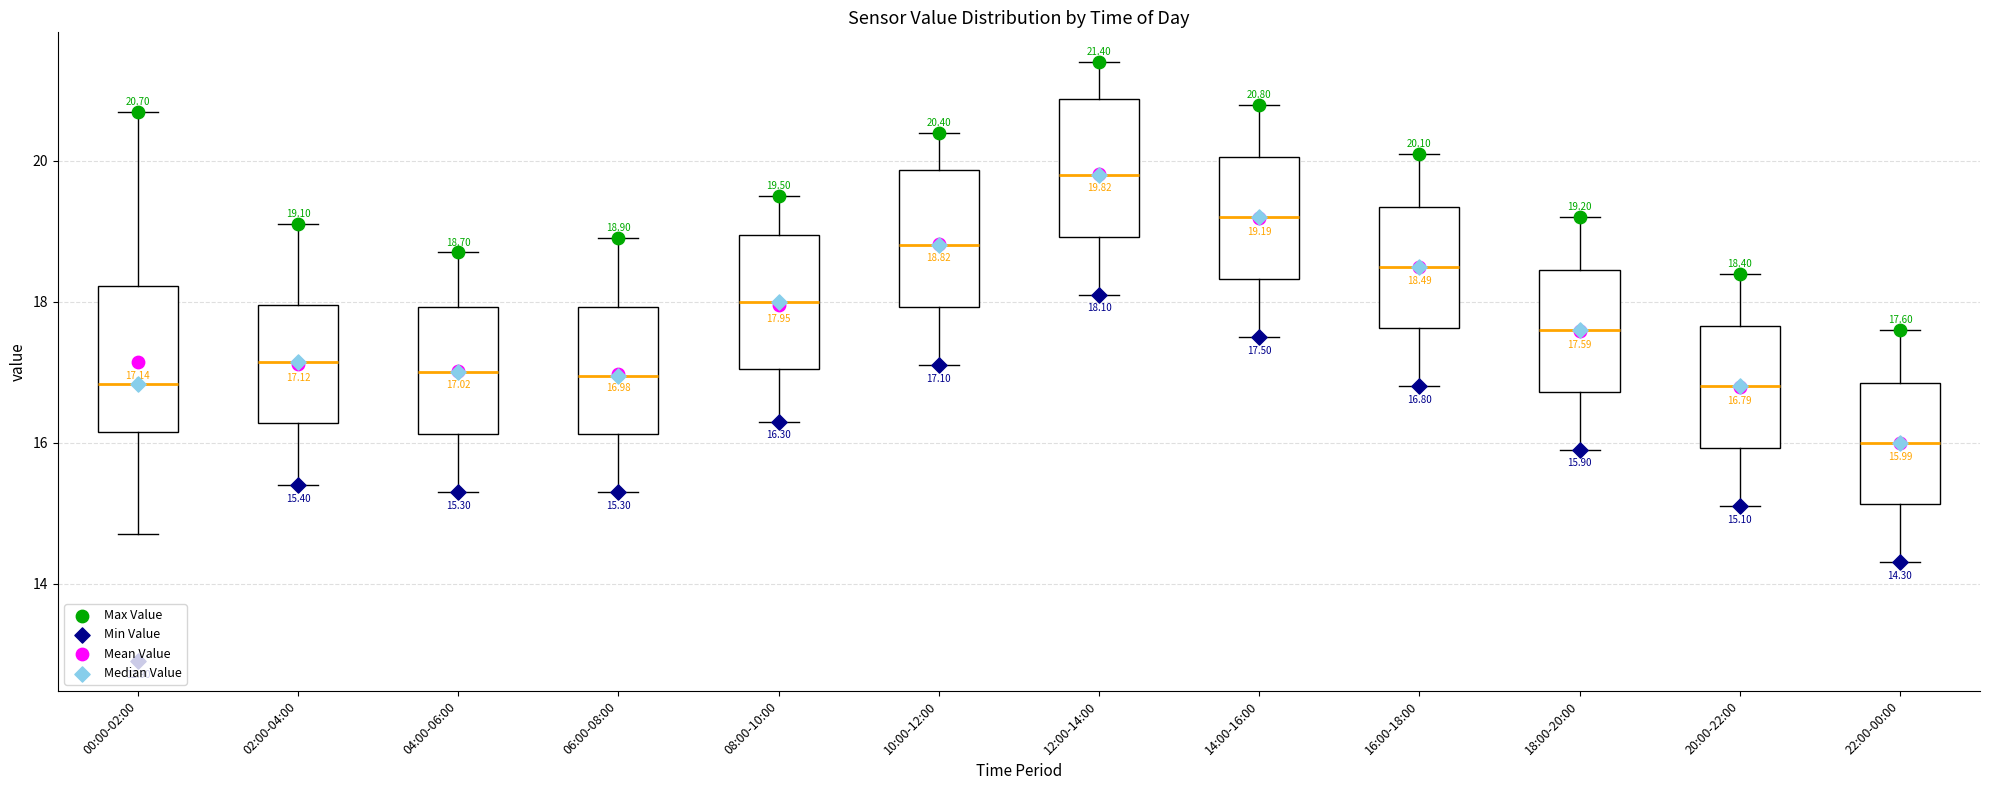

Which box's median line is the lowest?

22:00-00:00